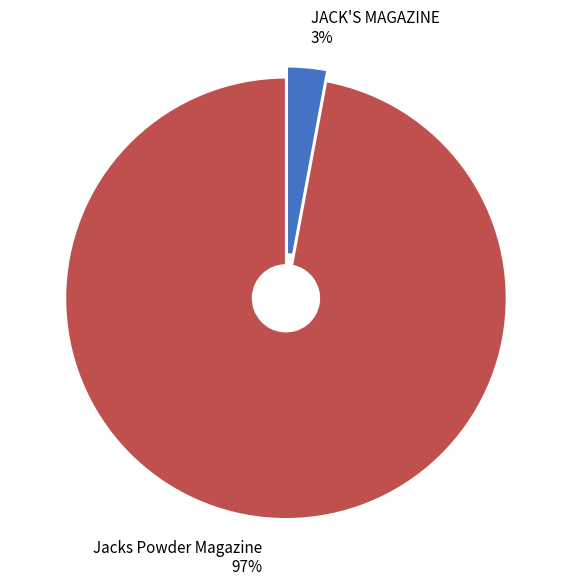

Which slice is the smallest?

JACK'S MAGAZINE